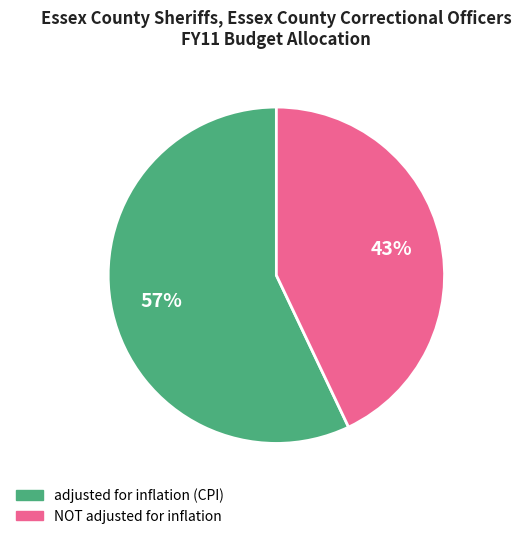

Combined, do NOT adjusted for inflation and adjusted for inflation (CPI) account for over 50%?

Yes